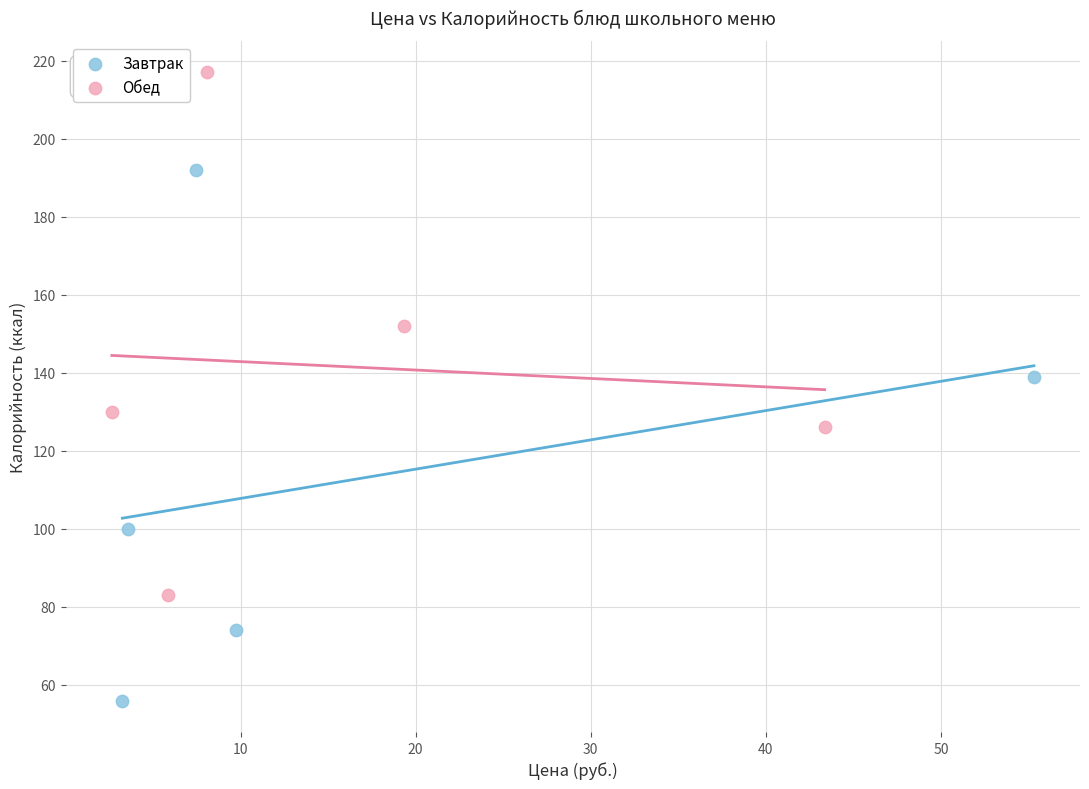

What are all the series names shown in the legend?

Завтрак, Обед